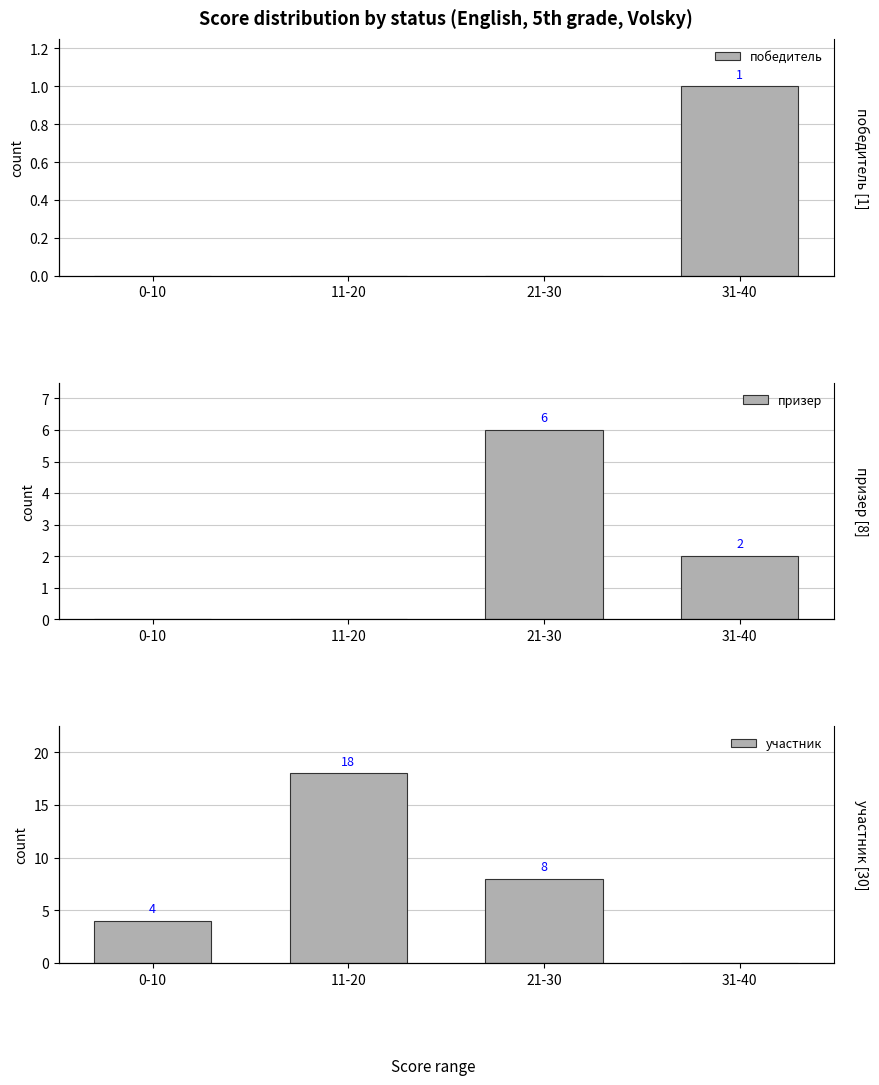

At which label does победитель reach its minimum?

0-10